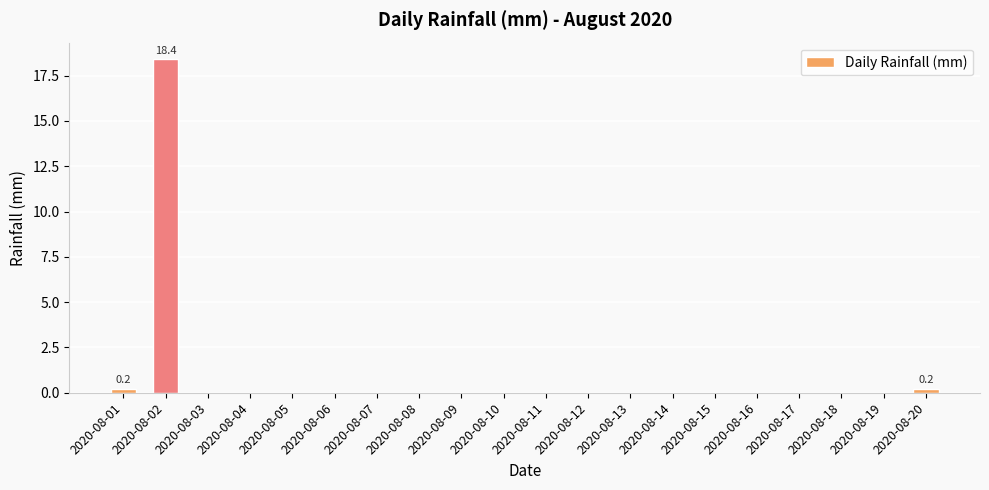

Is it true that the value at 2020-08-14 is -8.2?

False